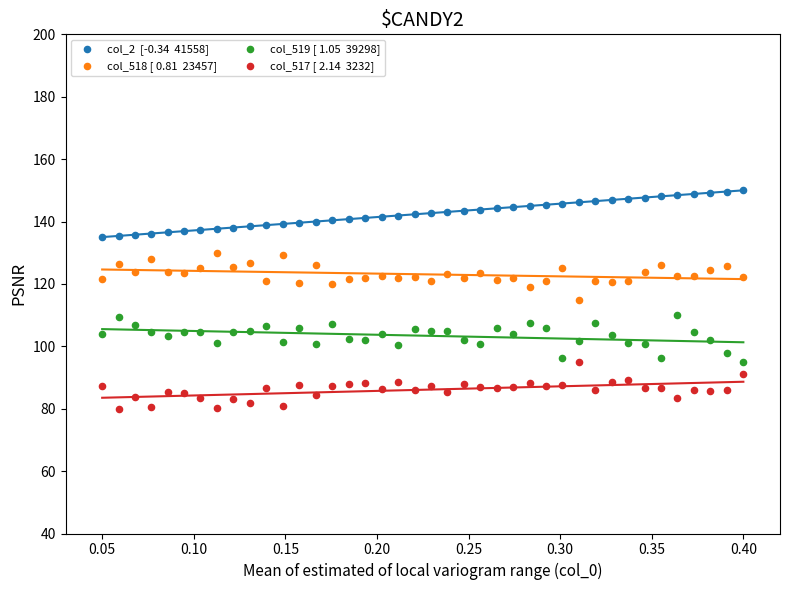

Across all data points, what is the range of Y values (max minus min)?

70.0